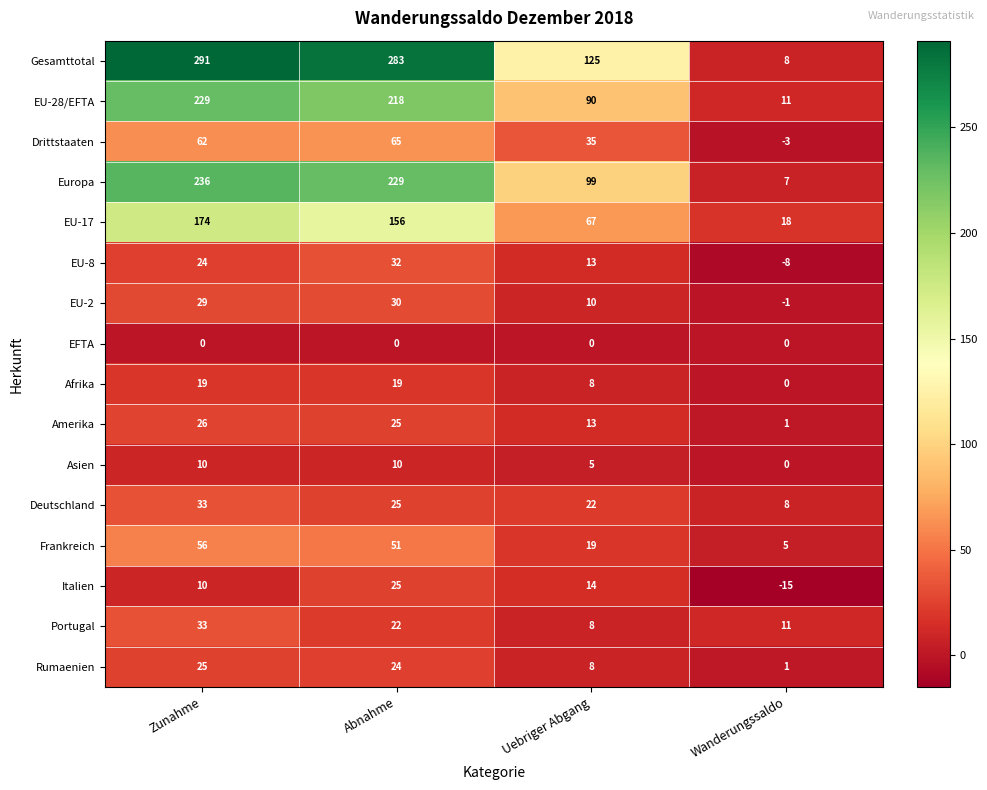

How many series are shown in this chart?

16